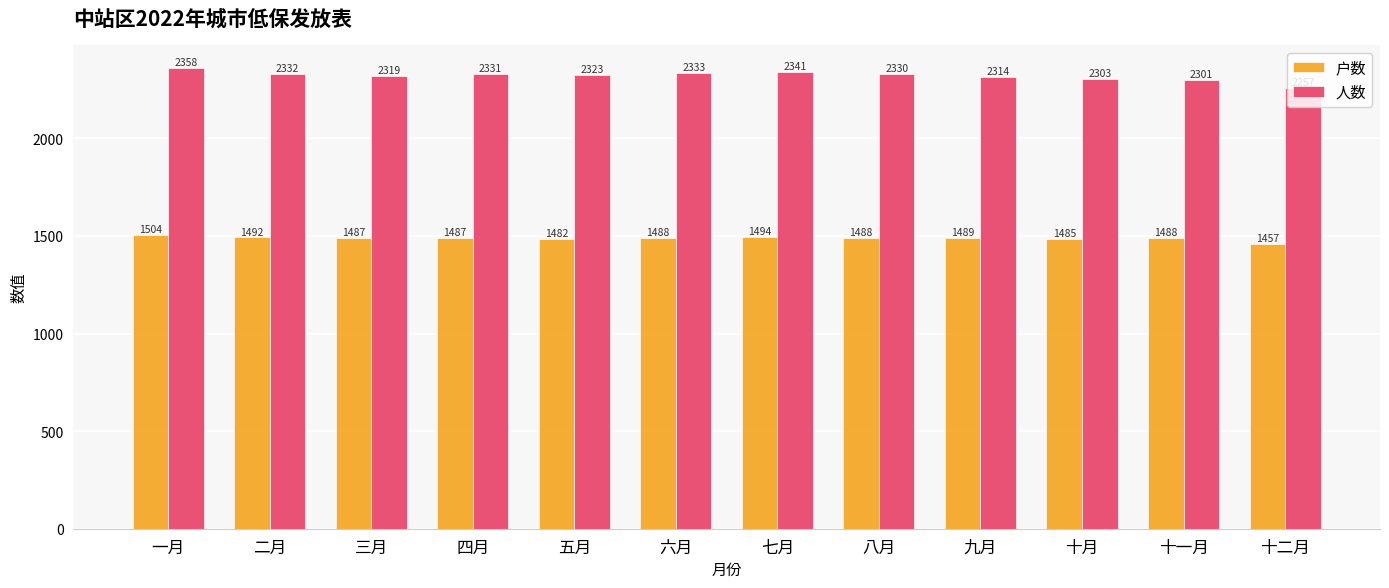

What is the label of the 12th bar from the right?

一月